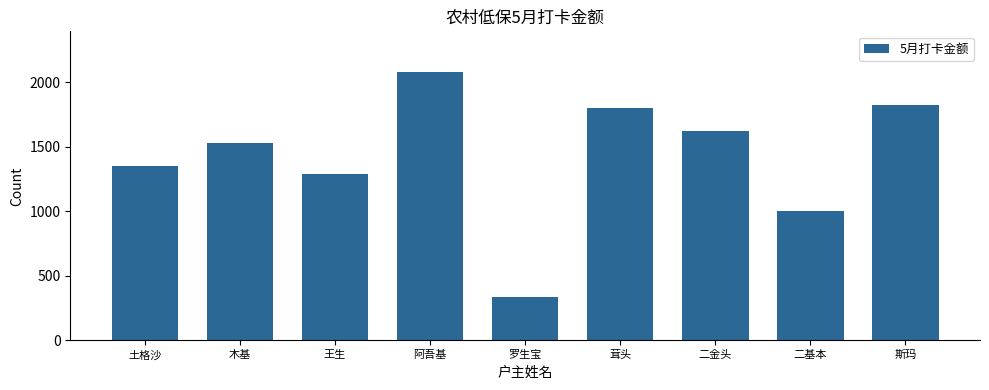

What is the difference between the values at 木基 and 罗生宝?

1197